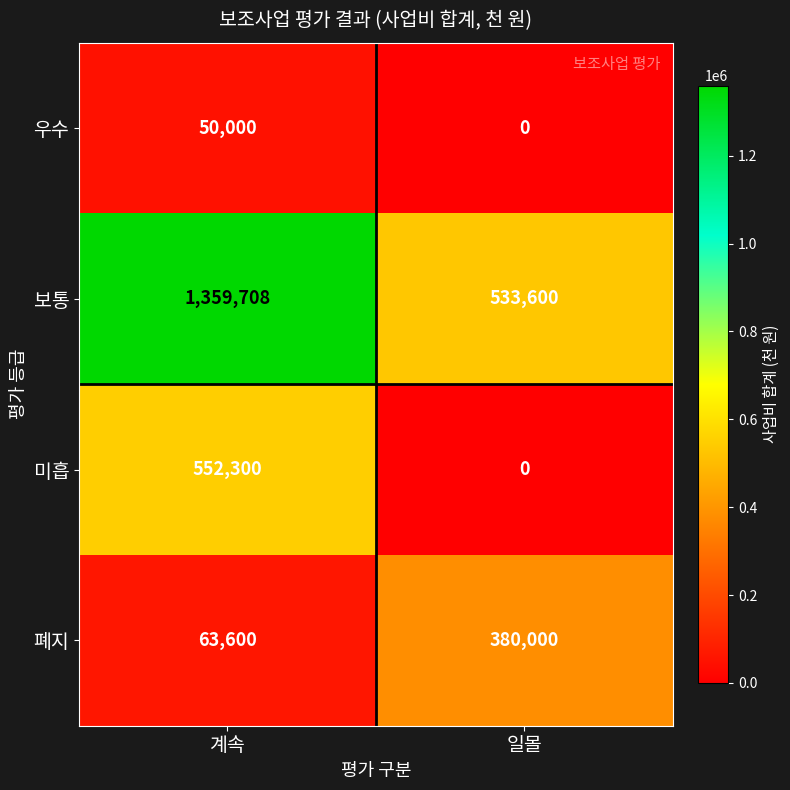

Rank the series at 계속 from lowest to highest value.

우수, 폐지, 미흡, 보통